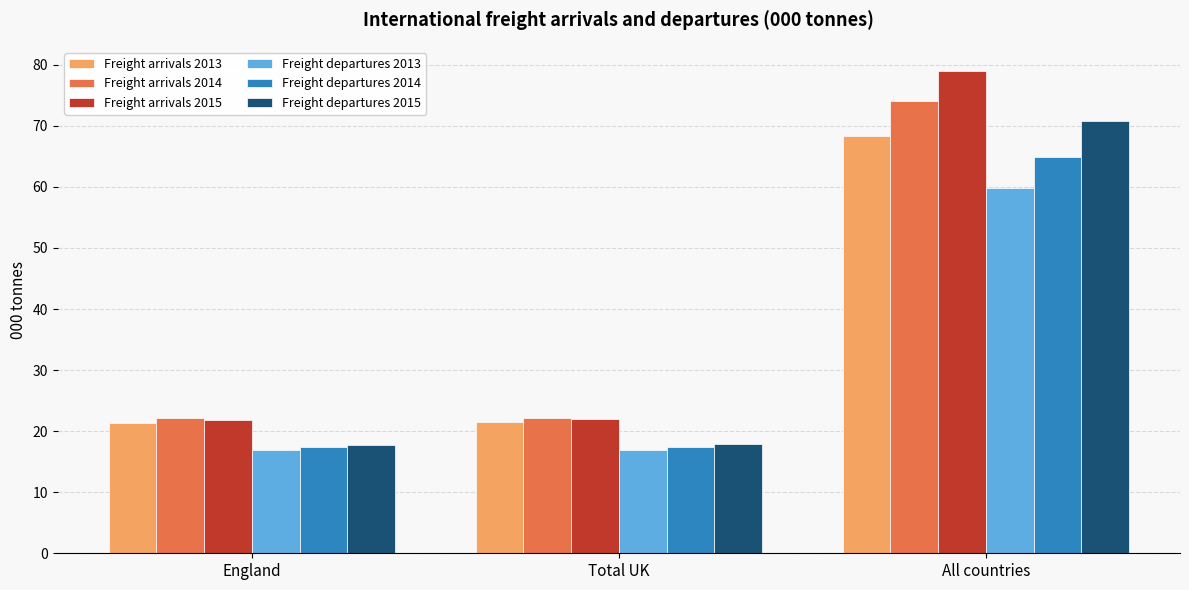

What is the label of the 3rd bar from the right?

England